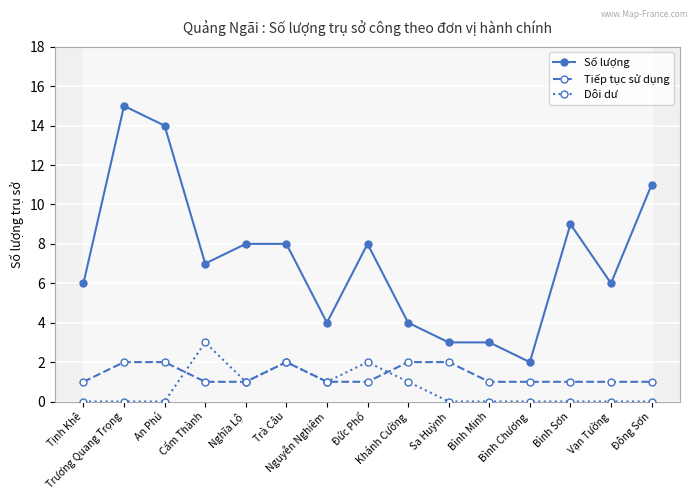

What position from the left is Đức Phổ?

8